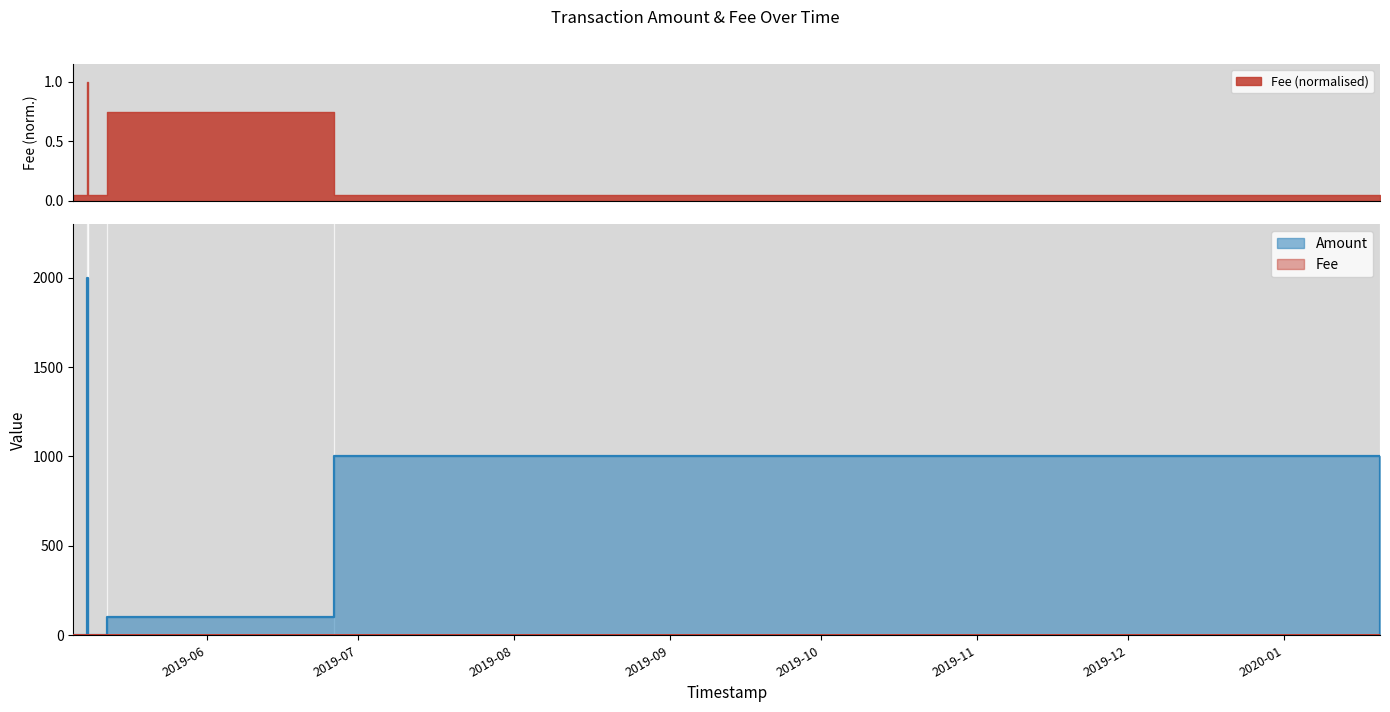

Which series has the largest total across all categories?

Amount